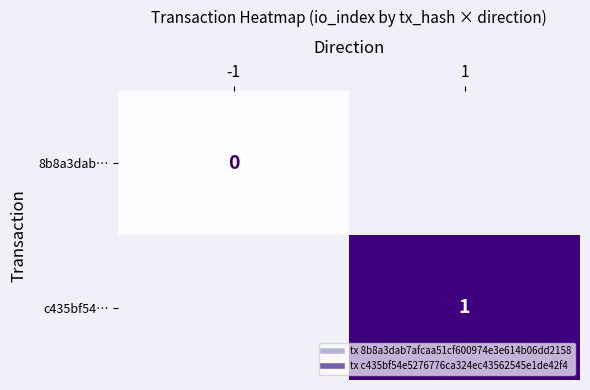

Which category has the lowest value in the 8b8a3dab… series?

-1